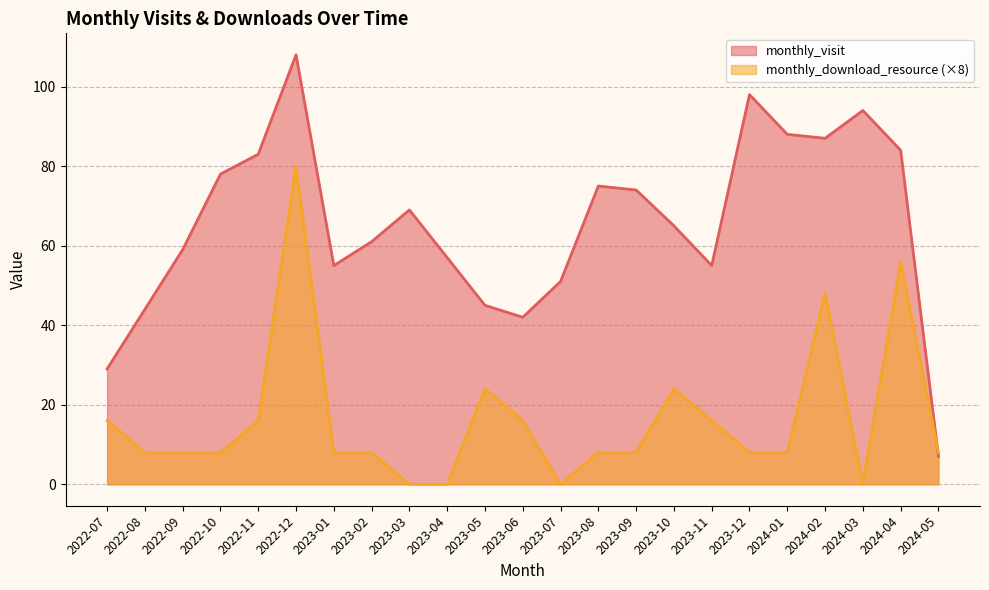

True or false: monthly_download_resource and monthly_visit cross at least once.

True